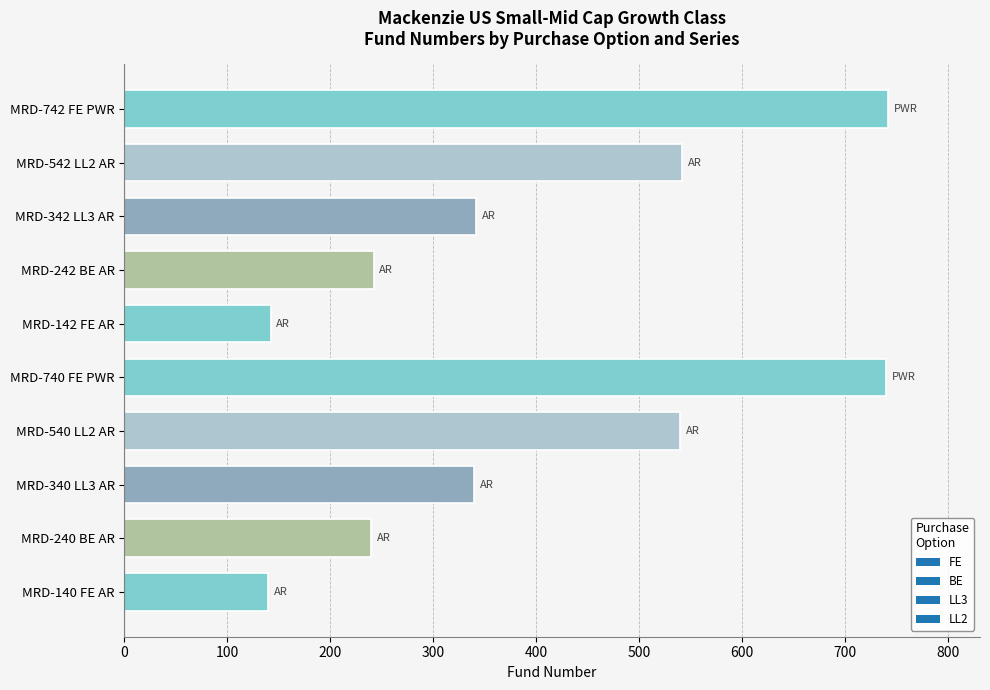

What is the smallest value displayed?

140